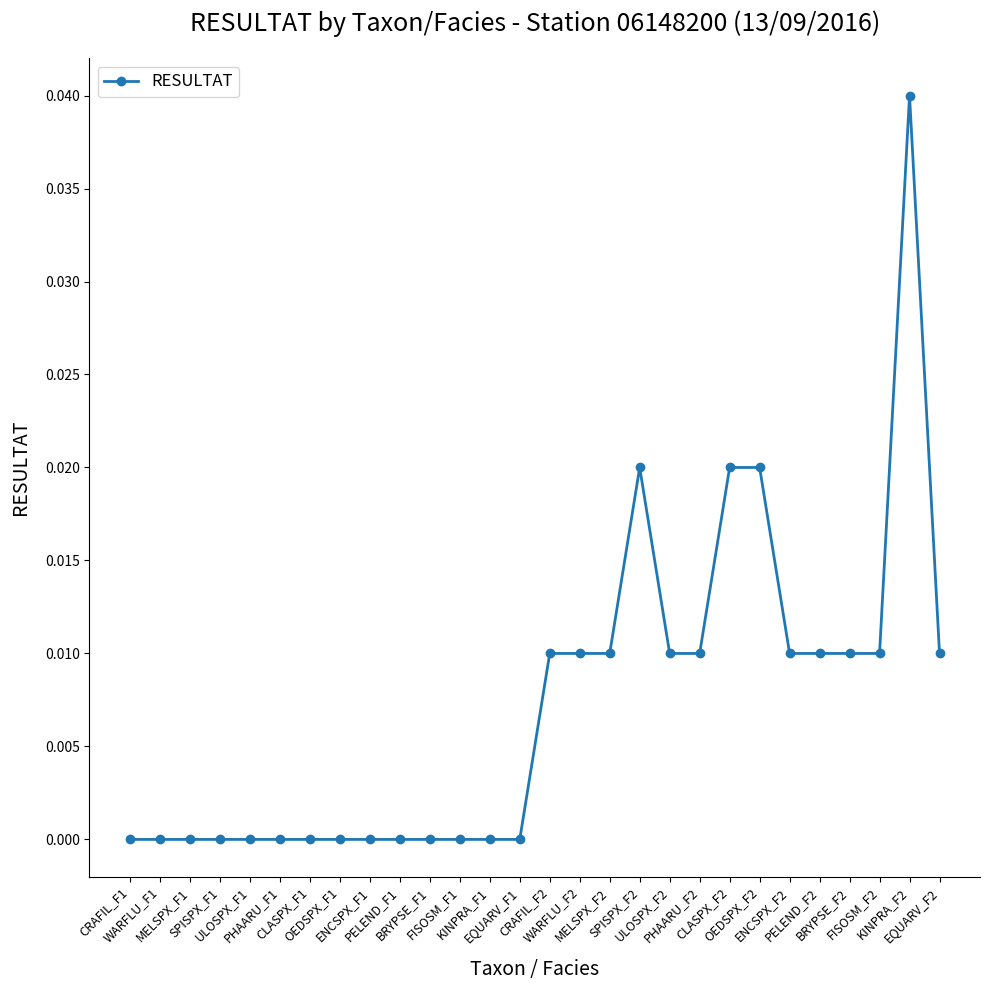

True or false: there are more than 1 points higher than both neighbors.

True